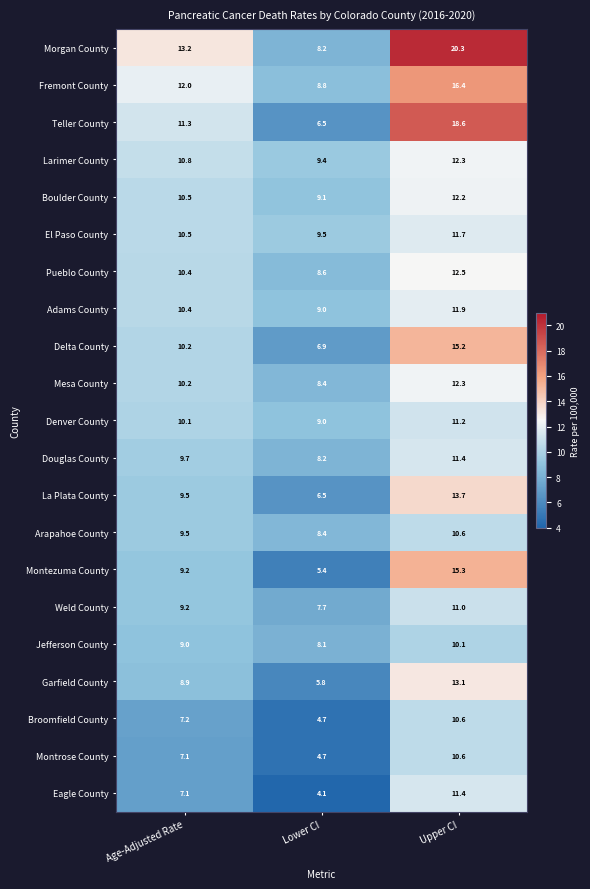

Between Age-Adjusted Rate and Lower CI, which series saw the biggest shift?

Morgan County